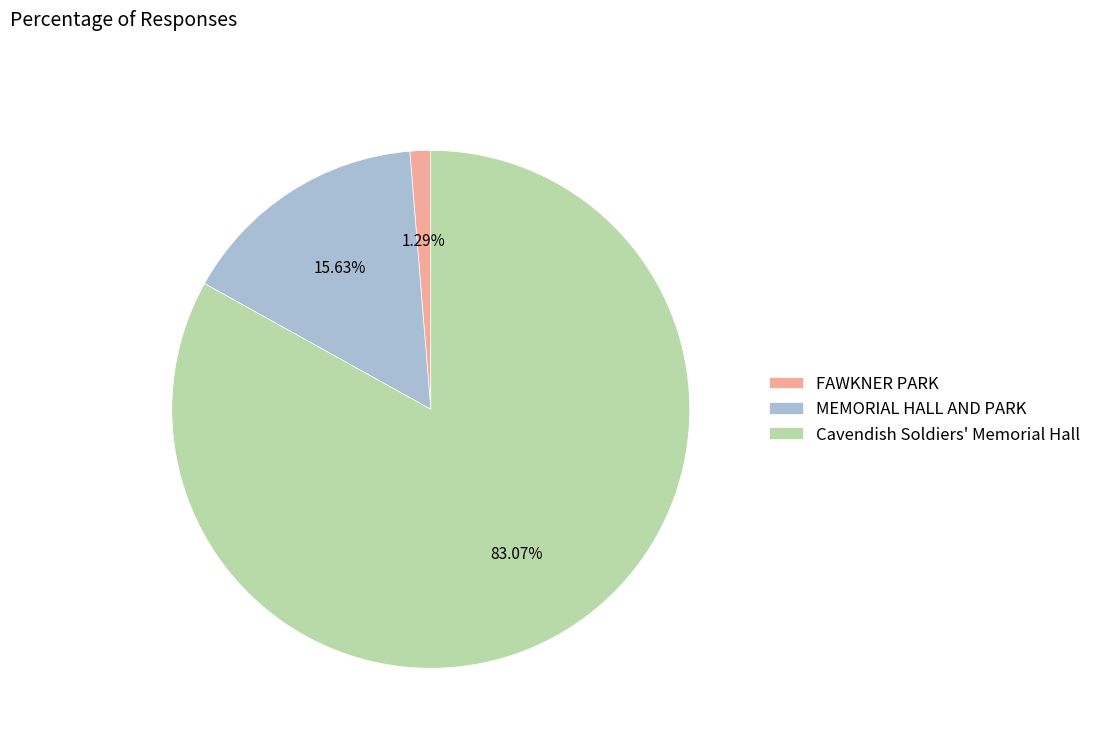

What is the ratio of the value at Cavendish Soldiers' Memorial Hall to the value at MEMORIAL HALL AND PARK?

5.3